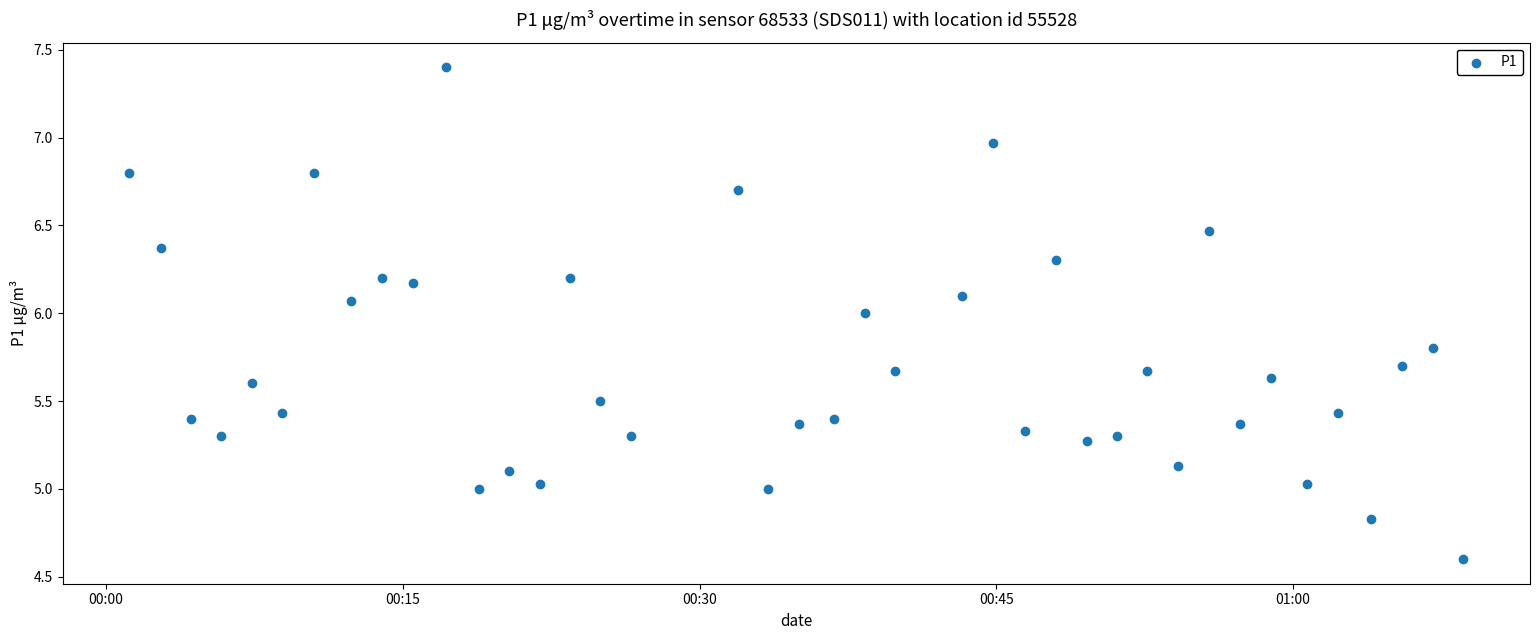

What is the range of Y values (max minus min)?

2.8